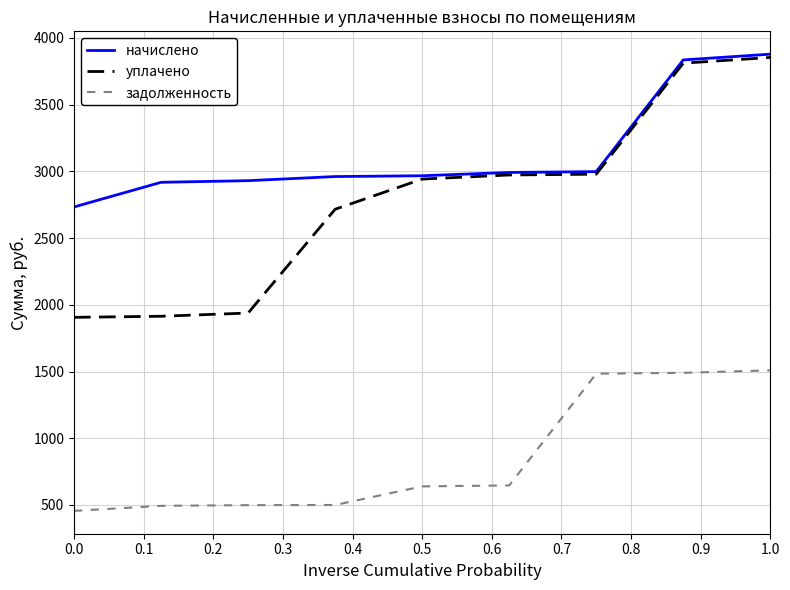

Which series has the largest total across all categories?

начислено